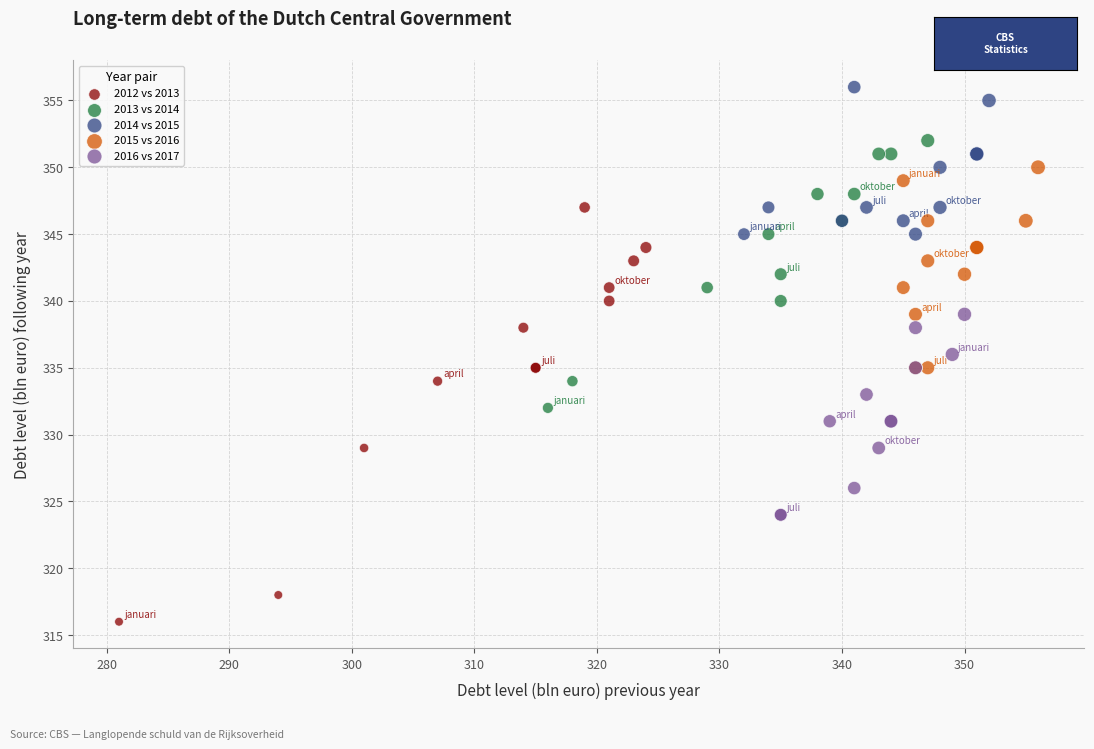

What are all the series names shown in the legend?

2012 vs 2013, 2013 vs 2014, 2014 vs 2015, 2015 vs 2016, 2016 vs 2017